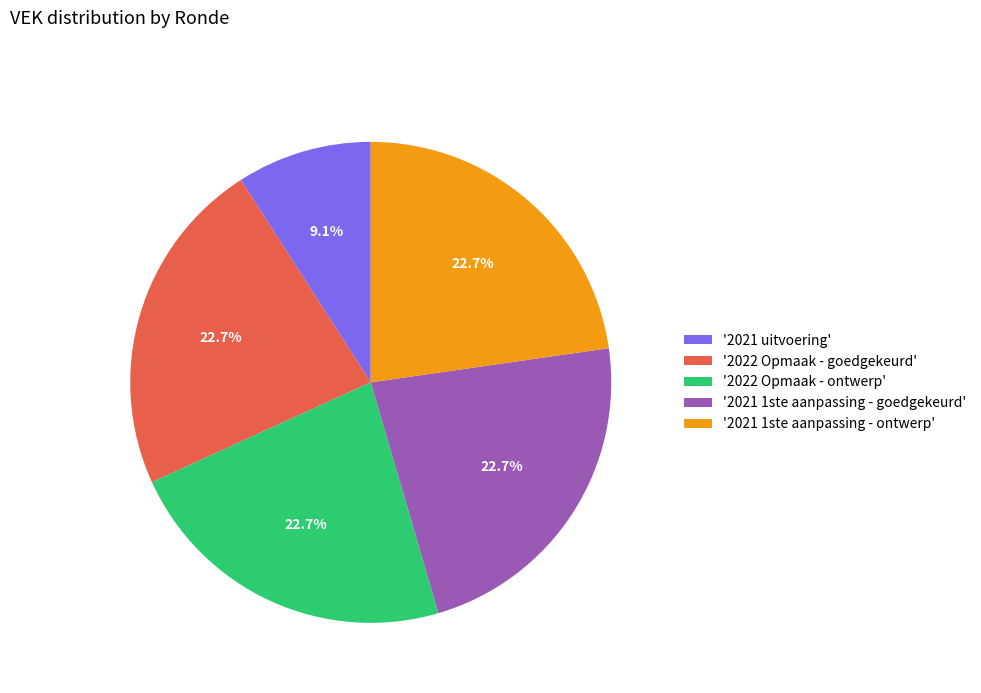

Is '2022 Opmaak - goedgekeurd' the majority of the pie?

No